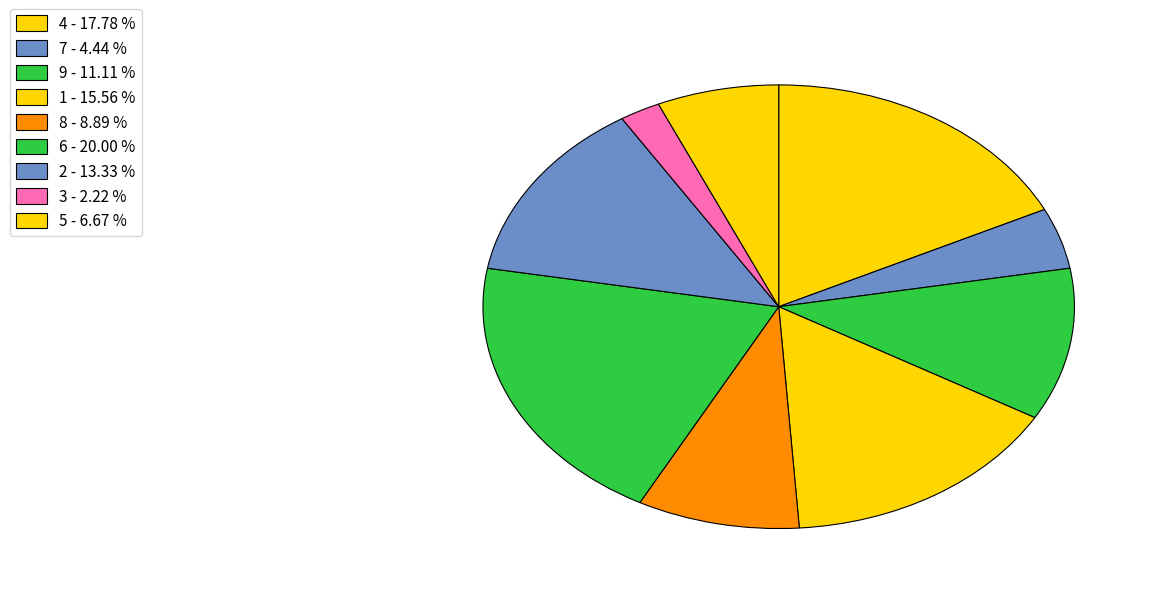

How much of the chart is everything except 8?

91.1%